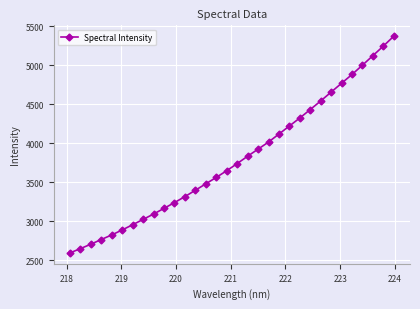

True or false: there are more than 0 points higher than both neighbors.

False